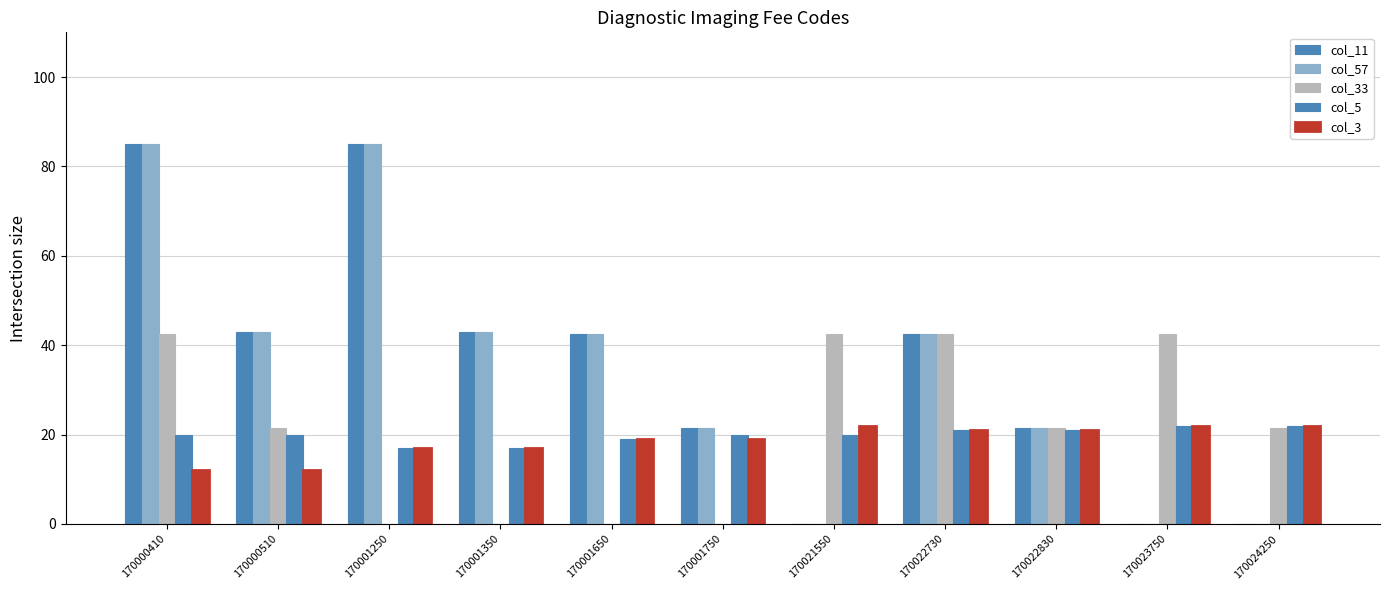

At how many categories does at least one series exceed 41?

8